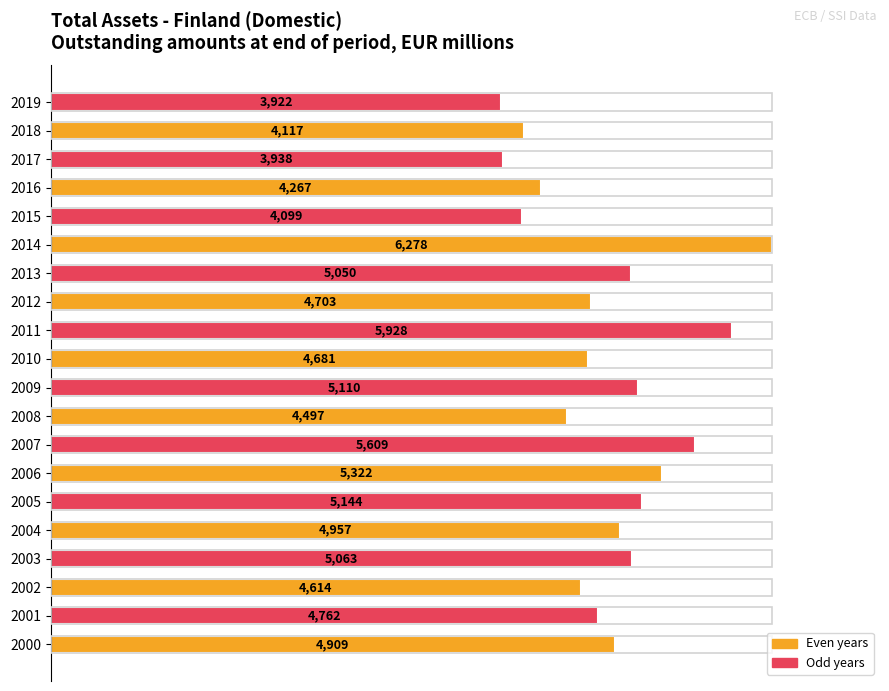

Are the bars horizontal?

Yes